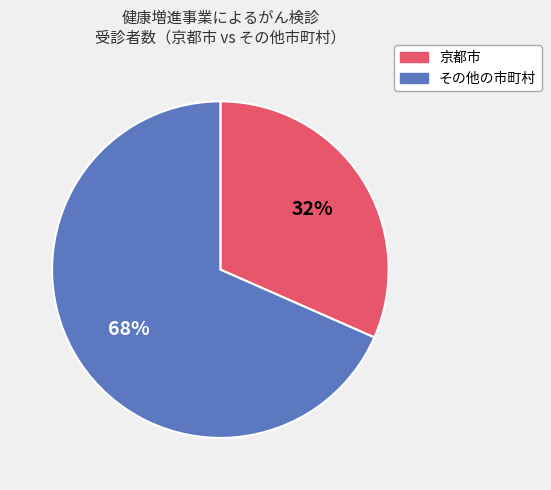

Which slice is the smallest?

京都市